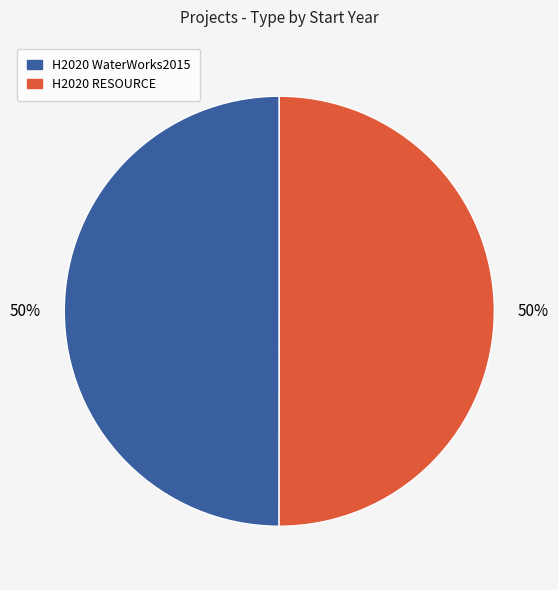

Do H2020 RESOURCE and H2020 WaterWorks2015 together represent more than half of the pie?

Yes